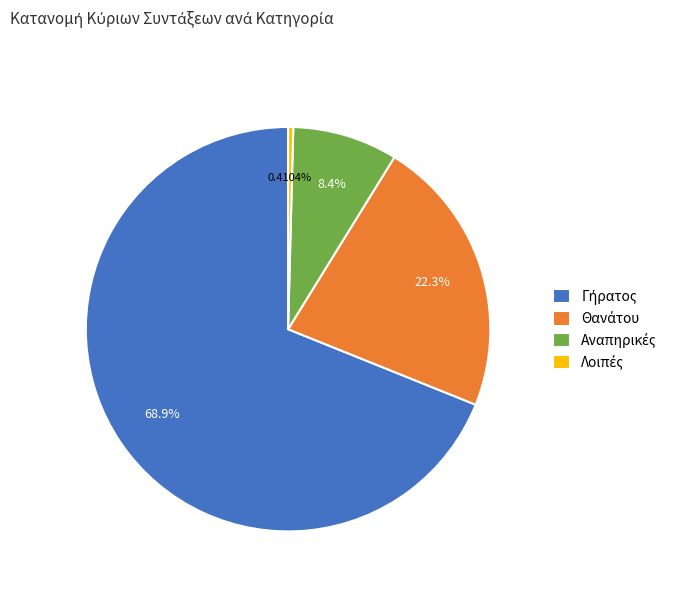

Does any single category account for the majority?

Yes